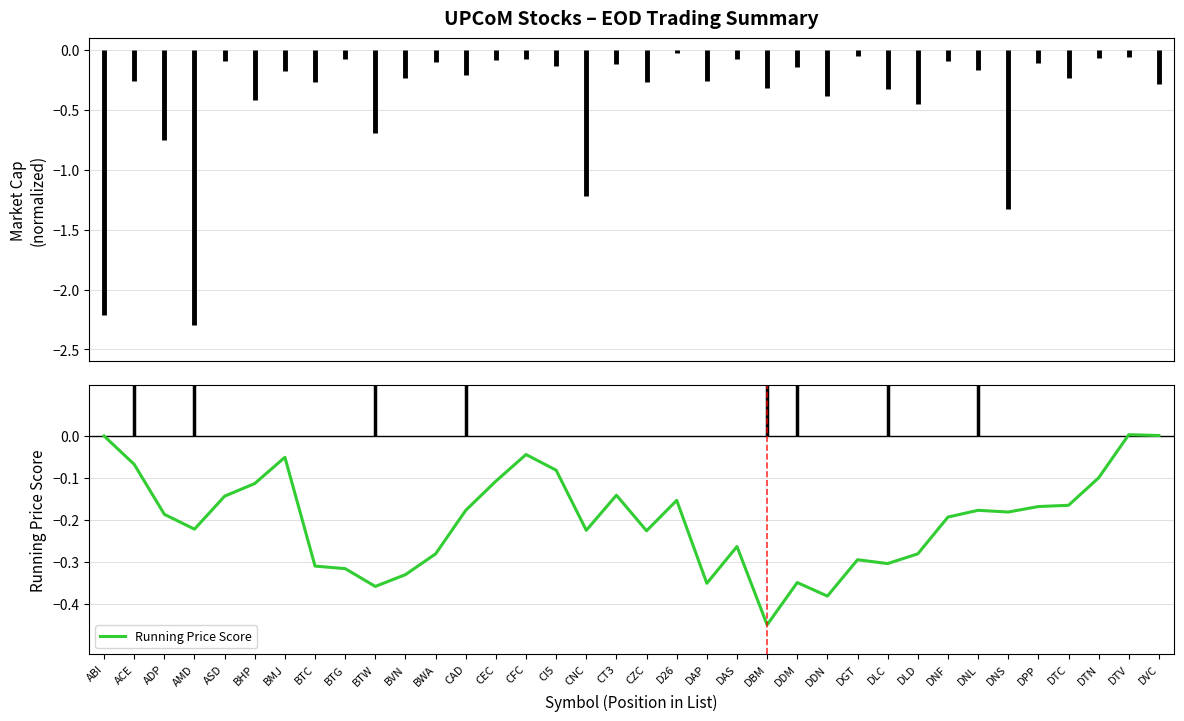

Rank the categories by value from lowest to highest.

DBM, DDN, BTW, DAP, DDM, BVN, BTG, BTC, DLC, DGT, BWA, DLD, DAS, CZC, CNC, AMD, DNF, ADP, DNS, CAD, DNL, DPP, DTC, D26, ASD, CT3, BHP, CEC, DTN, CI5, ACE, BMJ, CFC, ABI, DVC, DTV